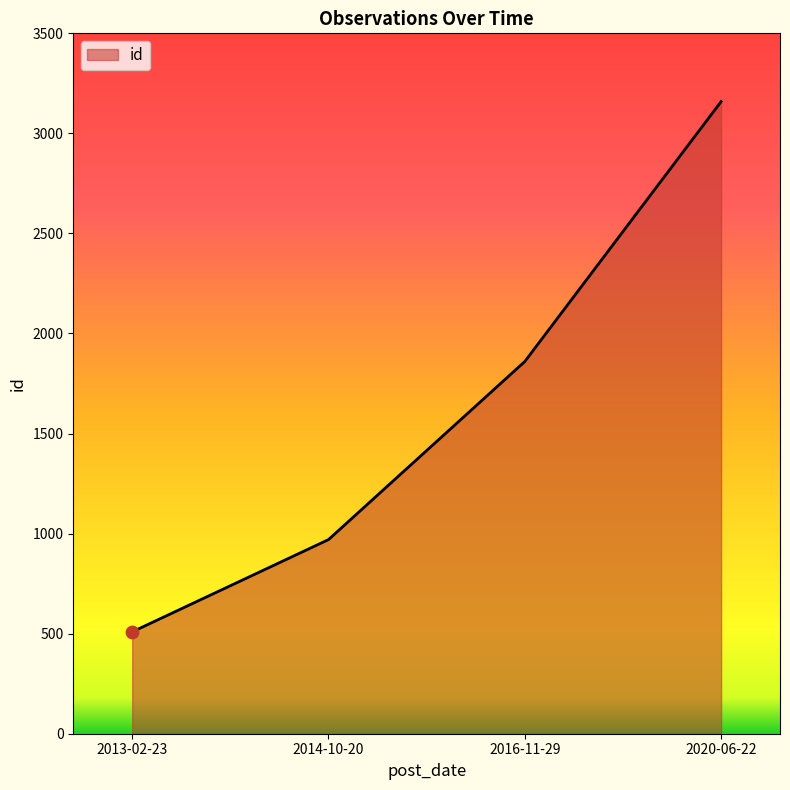

Approximately how many times larger is the value at 2013-02-23 compared to 2016-11-29?

0.3